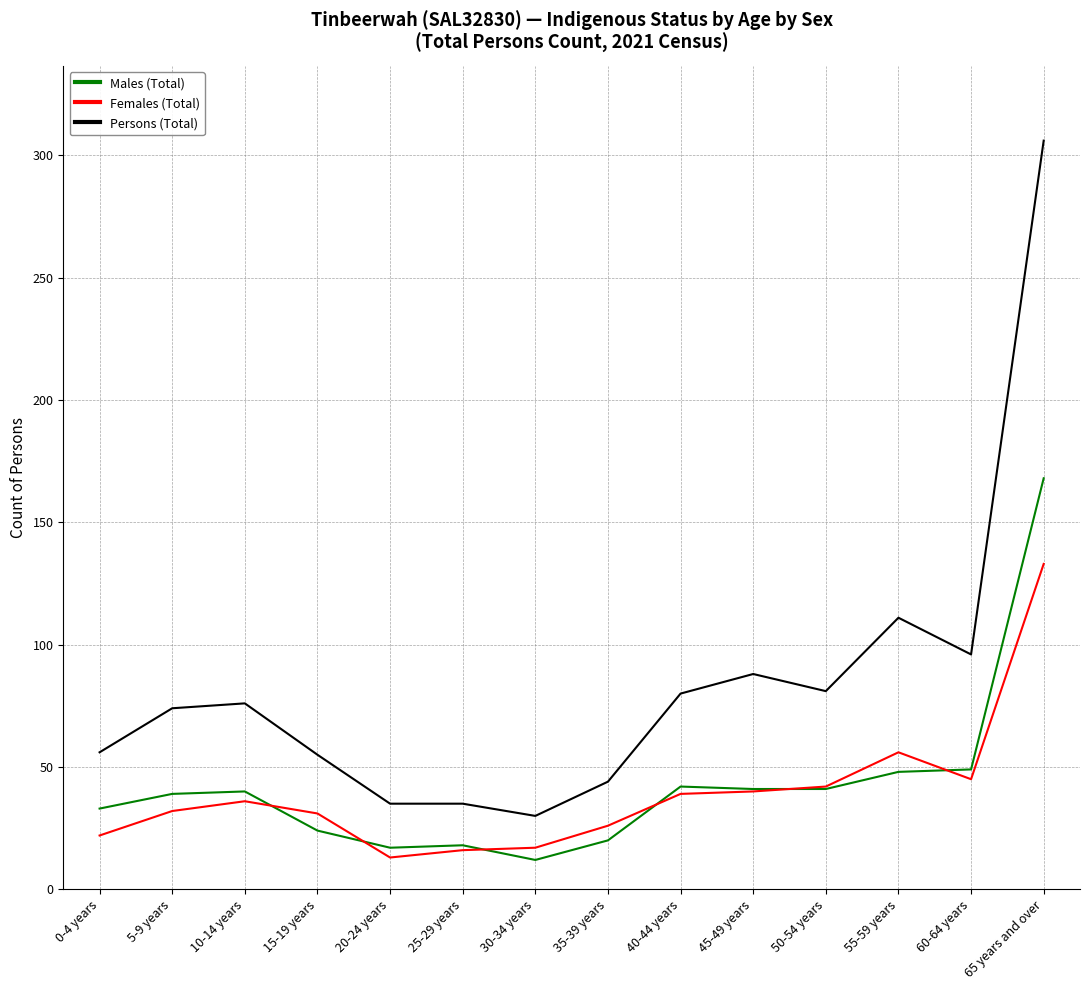

Rank the series by their maximum value, from lowest to highest.

Females (Total), Males (Total), Persons (Total)